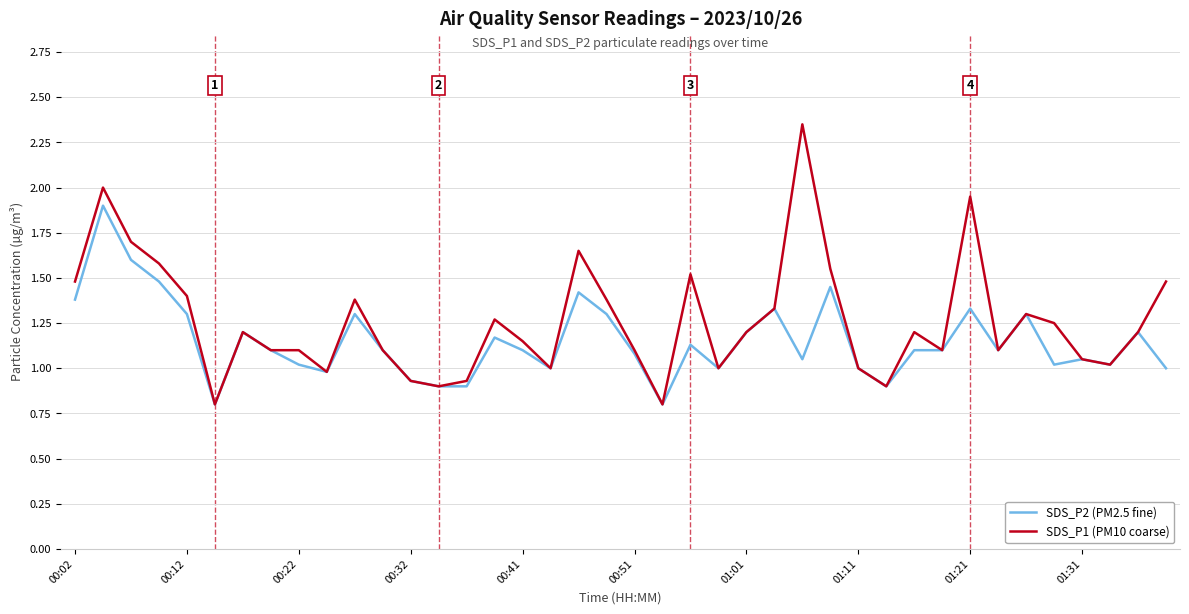

What is the lowest value of the SDS_P1 (PM10 coarse) series?

0.8